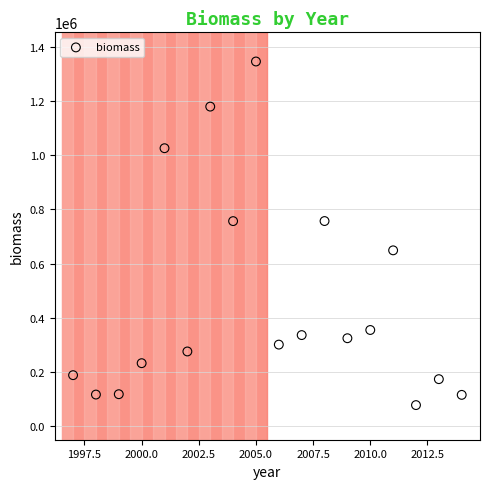

What is the range of Y values (max minus min)?

1267542.0